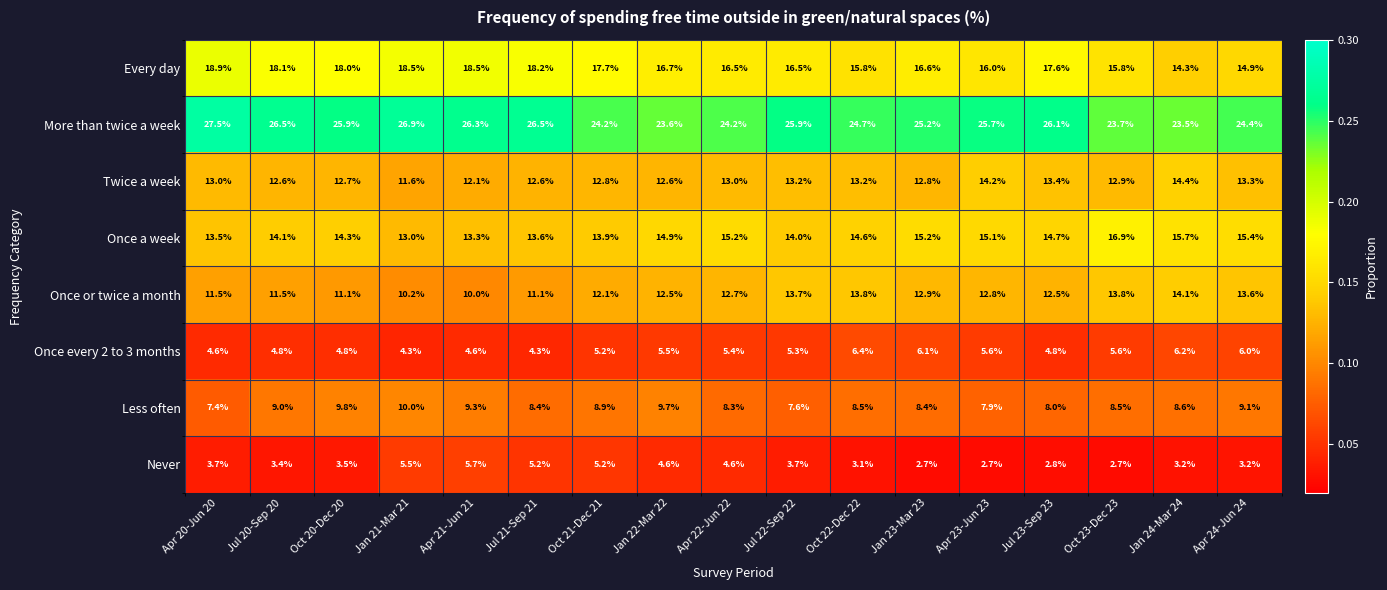

Which category has the highest value across all series?

Apr 20-Jun 20